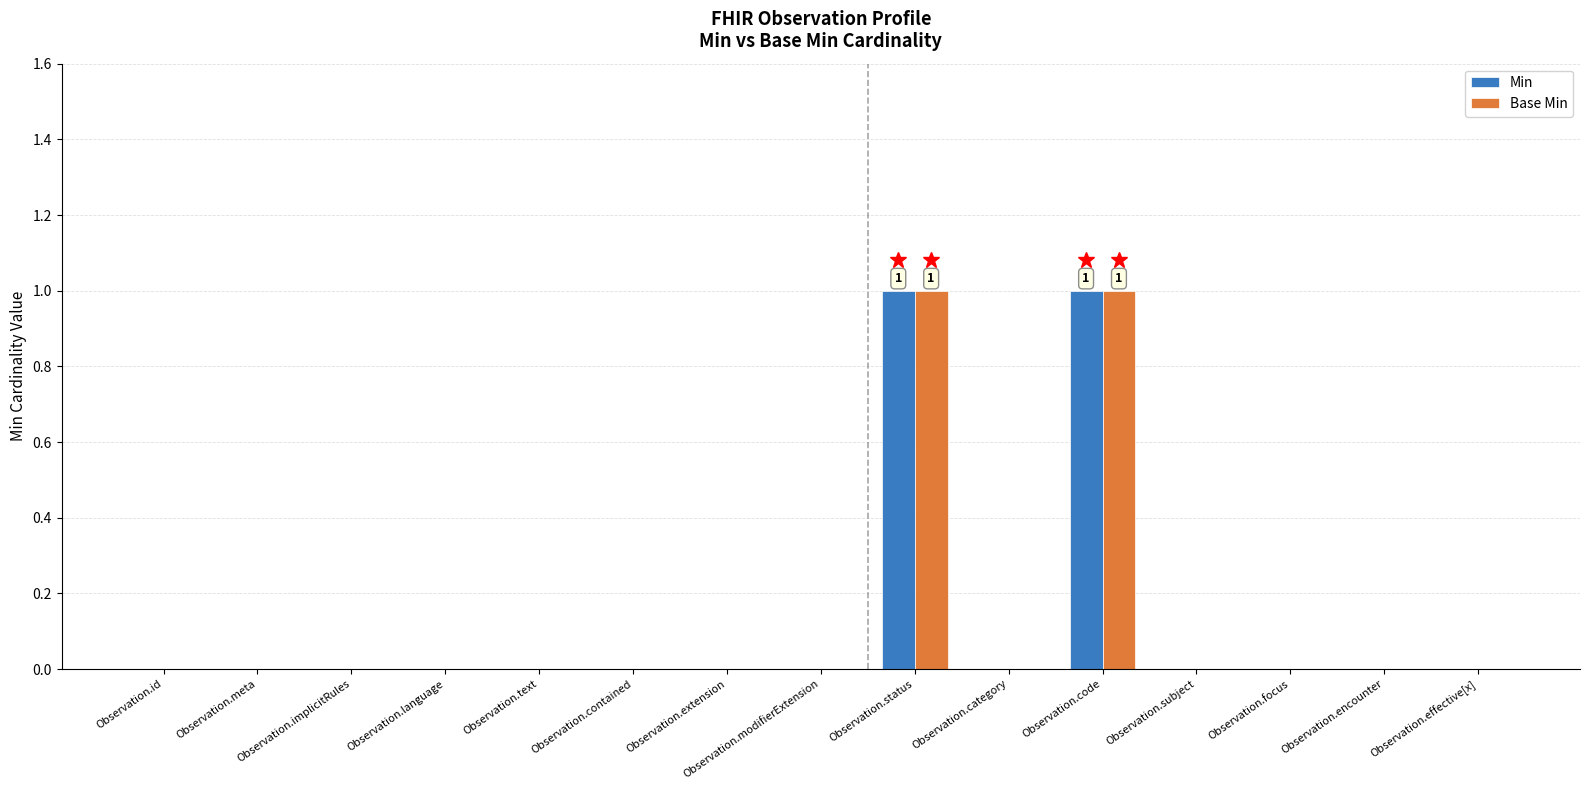

Is the value of Base Min at Observation.text greater than the value of Min at Observation.status?

No